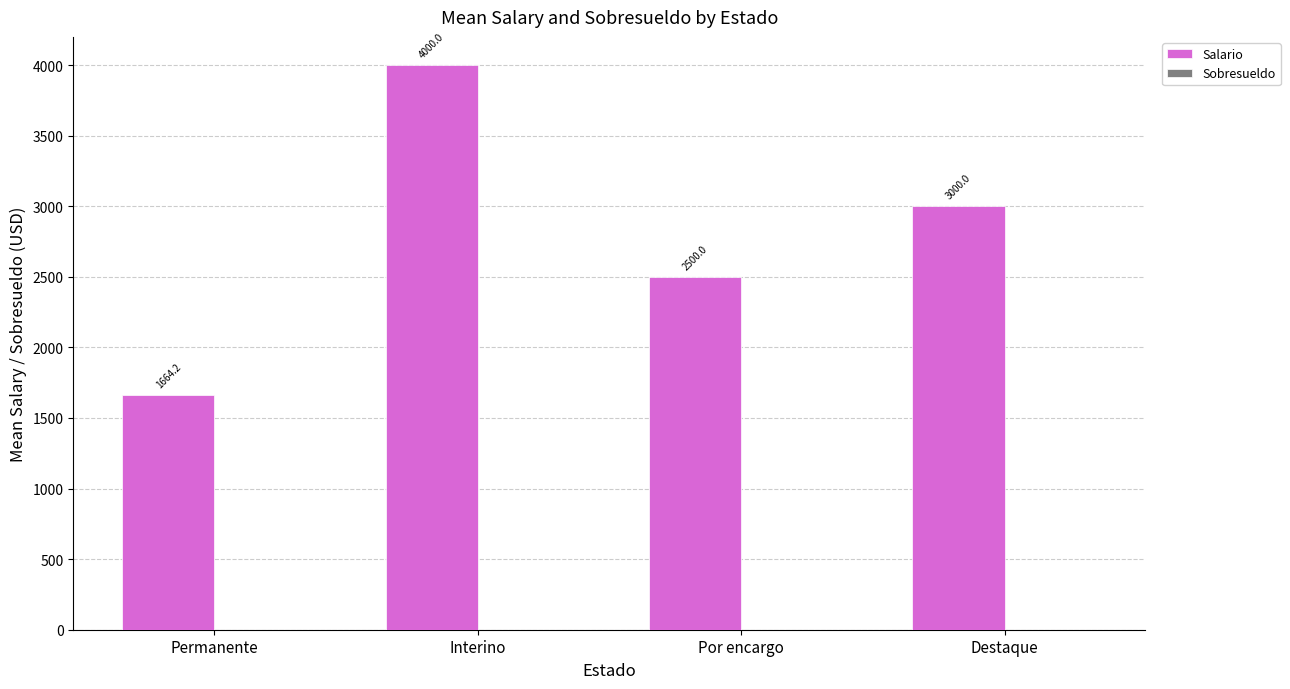

Which category has the lowest value across all series?

Permanente